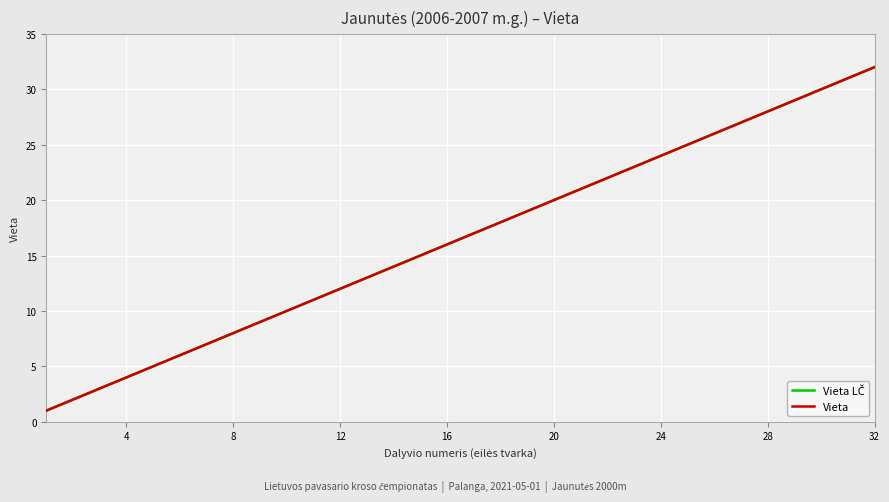

Is this an area chart (filled region under the line)?

No